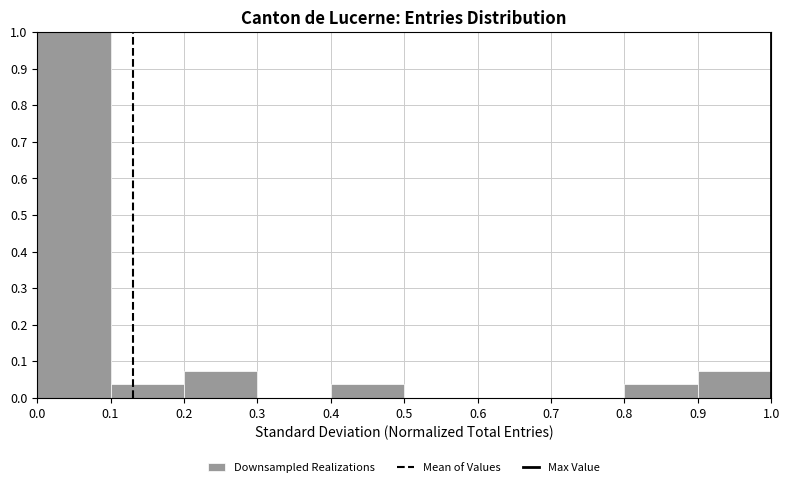

Reading left to right, transcribe this chart: for each bar, give the range it covers on the x-axis and its height. The values are not printed on the chart, so give them approximately, as read against the axis.

0.0 to 0.1: 1.00
0.1 to 0.2: 0.04
0.2 to 0.3: 0.07
0.3 to 0.4: 0
0.4 to 0.5: 0.04
0.5 to 0.6: 0
0.6 to 0.7: 0
0.7 to 0.8: 0
0.8 to 0.9: 0.04
0.9 to 1.0: 0.07